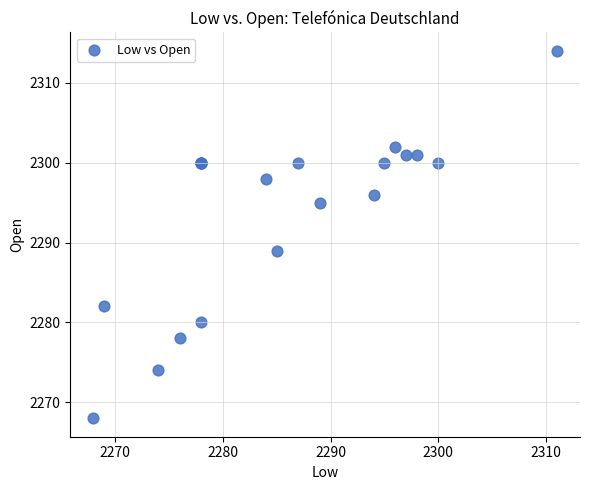

What Y value in the scatter plot is closest to 2291?

2289